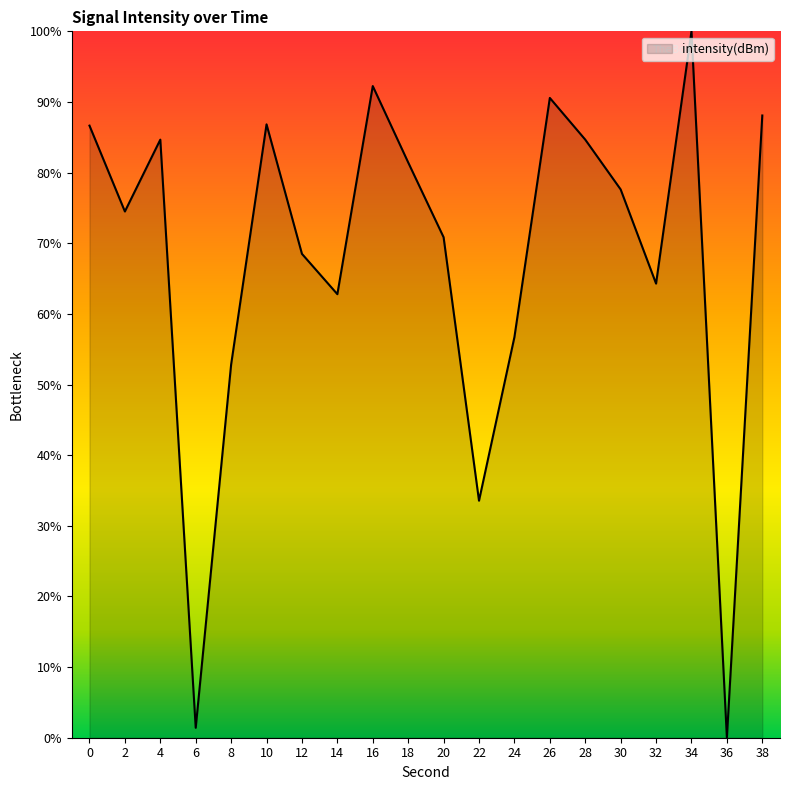

What is the change in value from 4 to 22?

-51.1